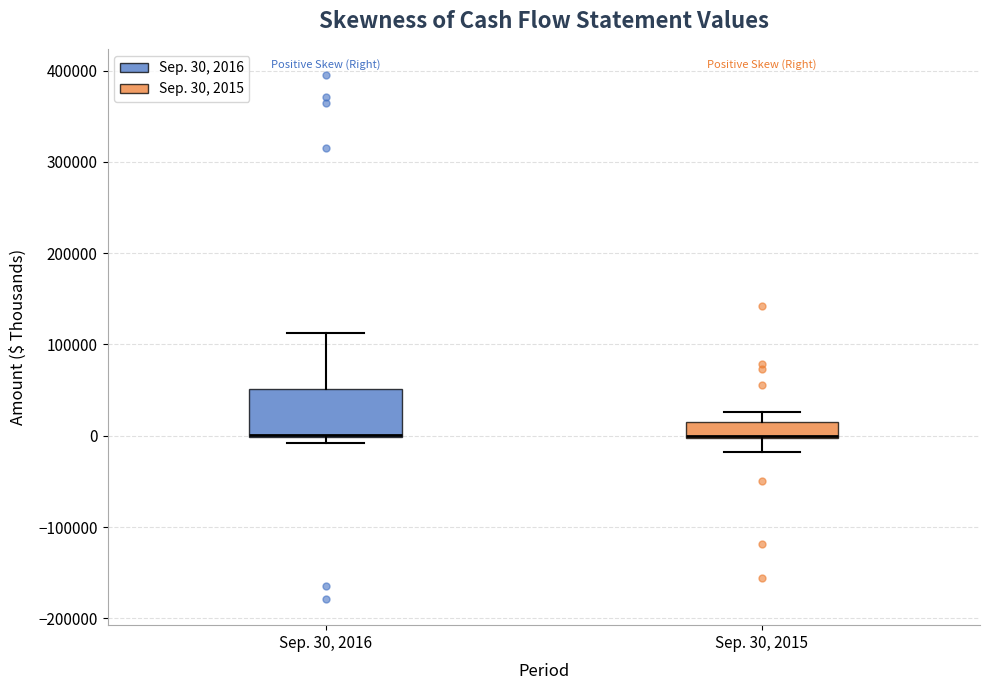

Comparing the boxes themselves (not the whiskers), which one is the tallest?

Sep. 30, 2016